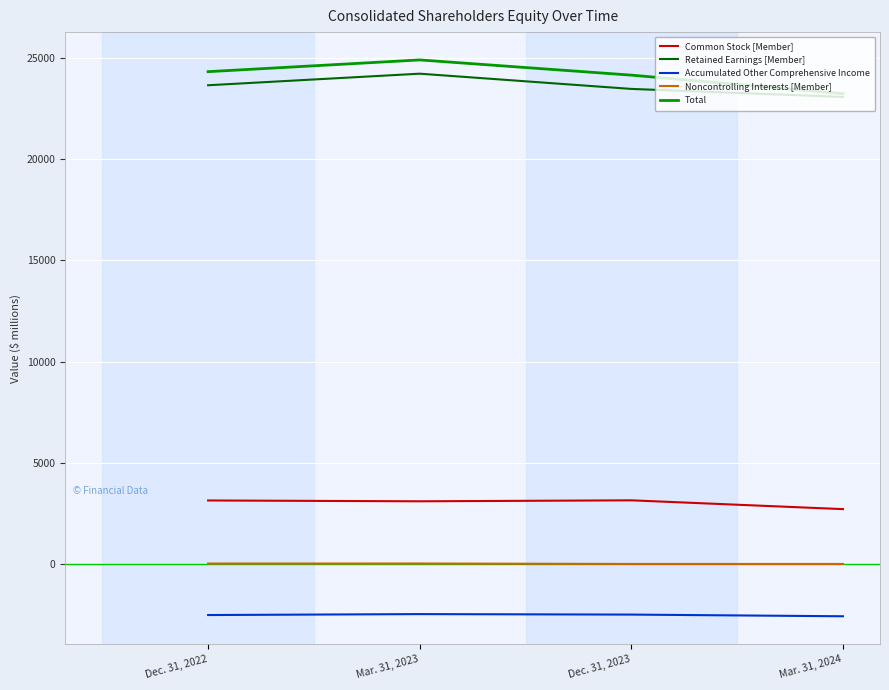

Is it true that Retained Earnings [Member] equals 14042 at Mar. 31, 2023?

False